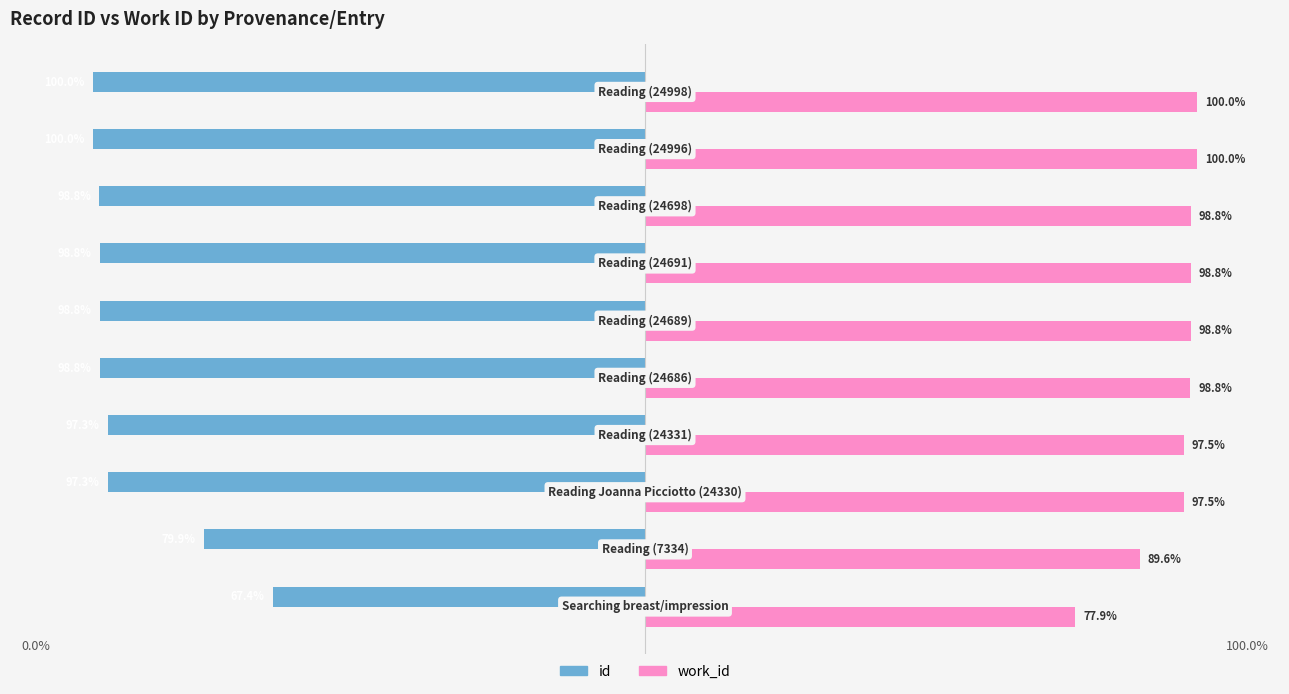

Which series has the largest total across all categories?

work_id